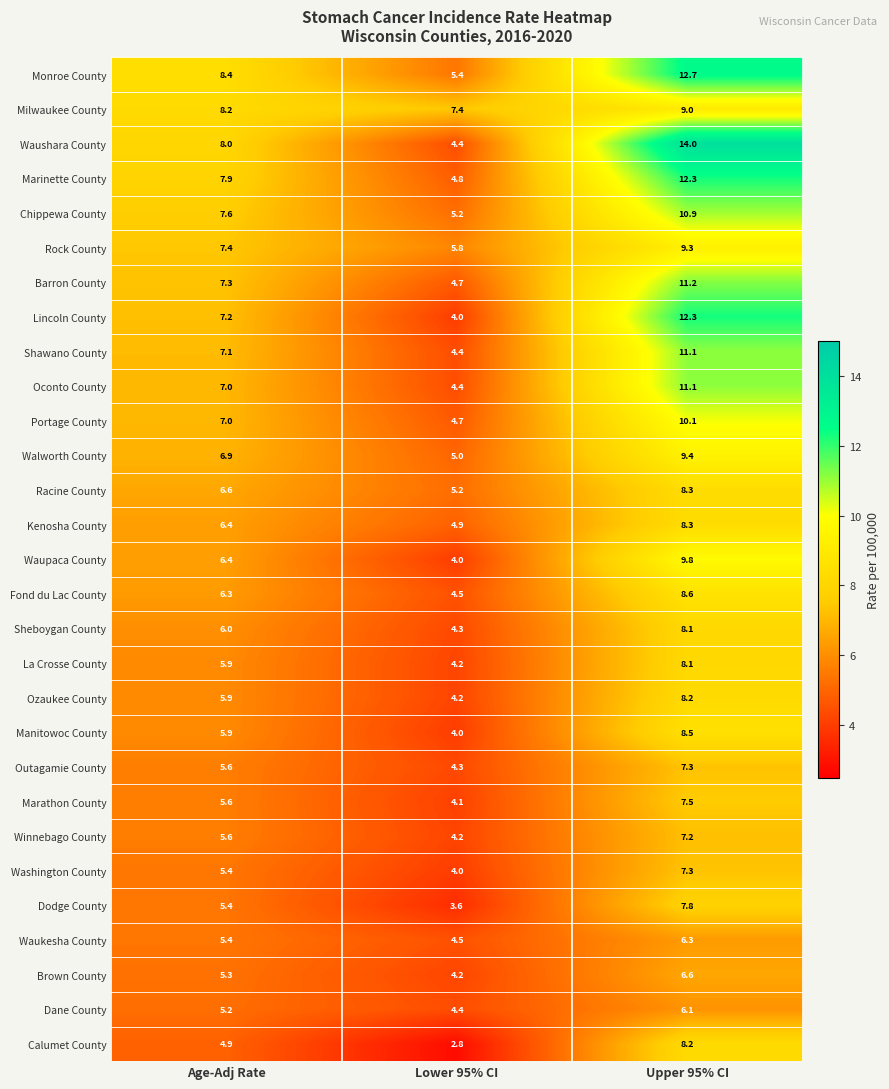

What is the spread (max minus min) of values at Lower 95% CI?

4.6